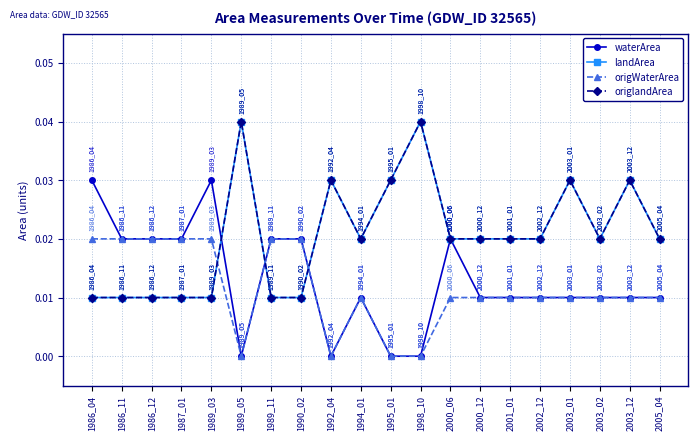

Does the chart have visible grid lines?

Yes